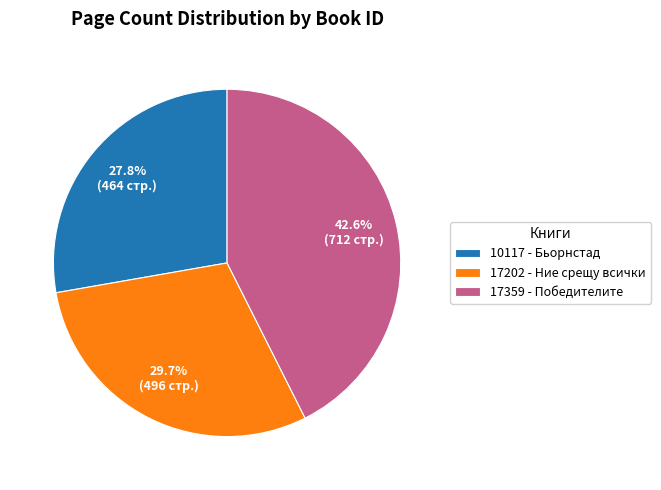

Does any single category account for the majority?

No